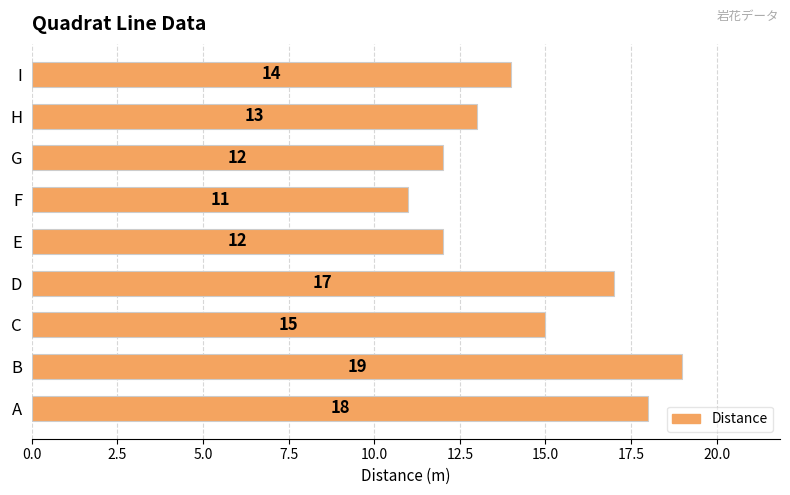

Which label corresponds to the smallest value in the chart?

F